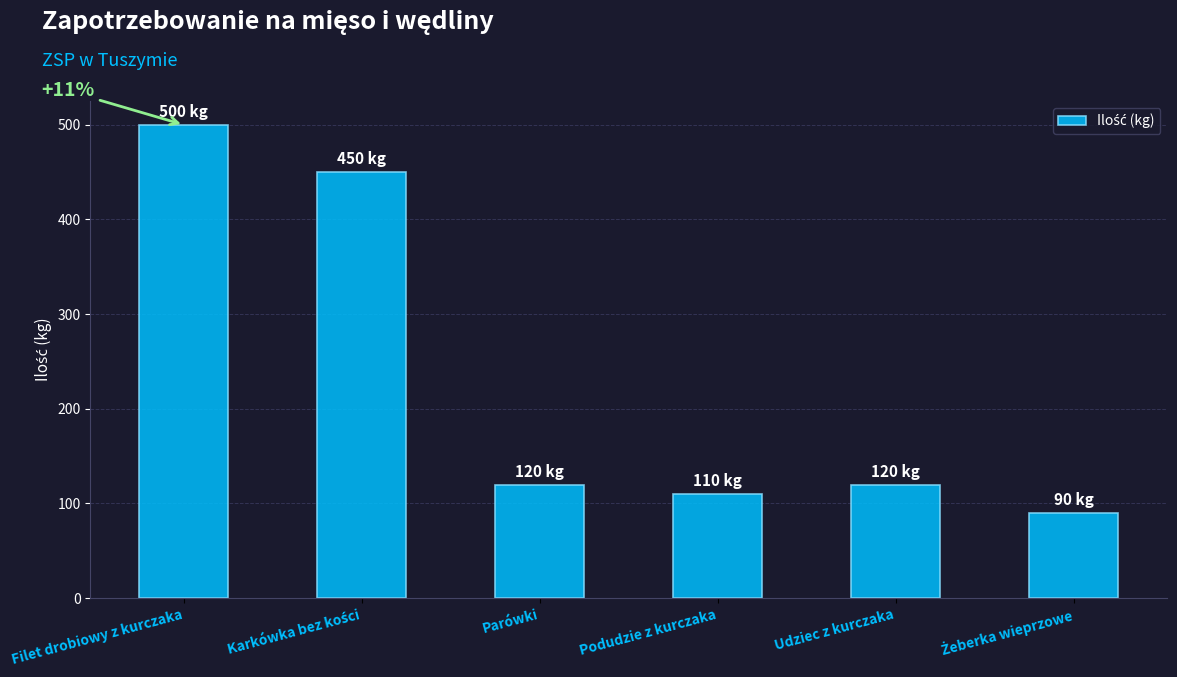

What is the label of the 4th bar from the right?

Parówki